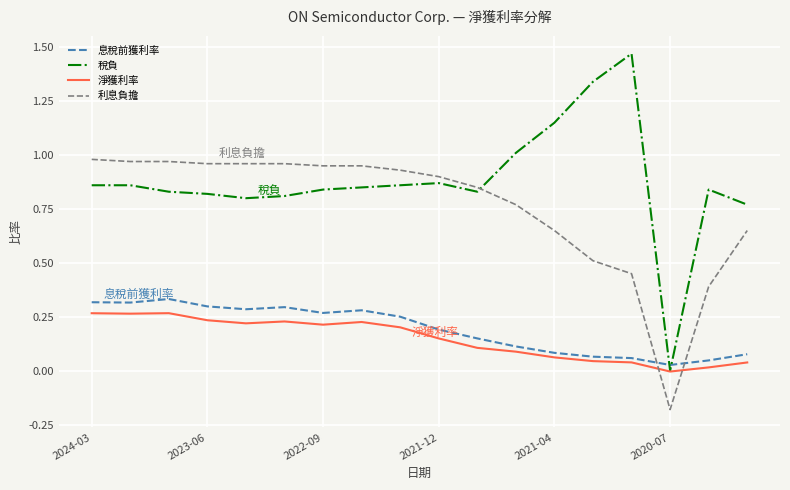

Which series has the widest spread of values?

稅負